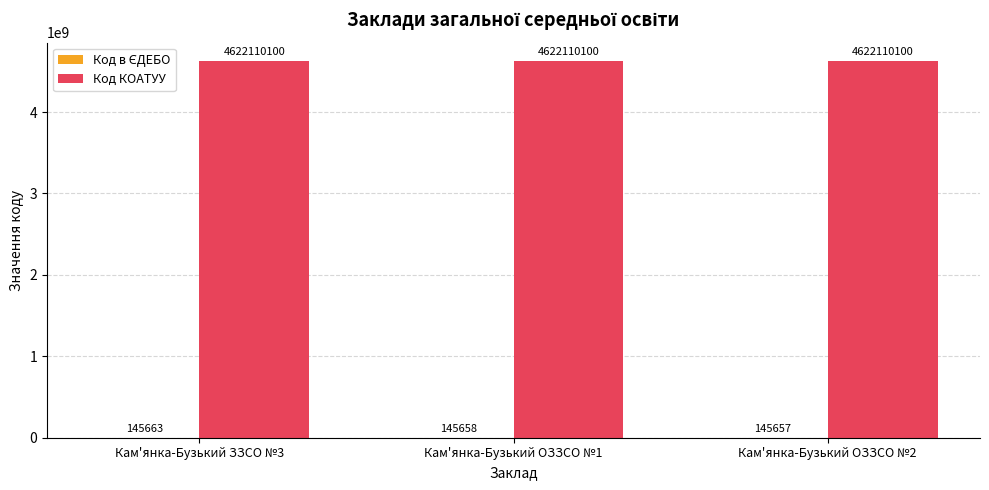

The value of Код КОАТУУ at Кам'янка-Бузький ОЗЗСО №1 is 7137916487. True or false?

False